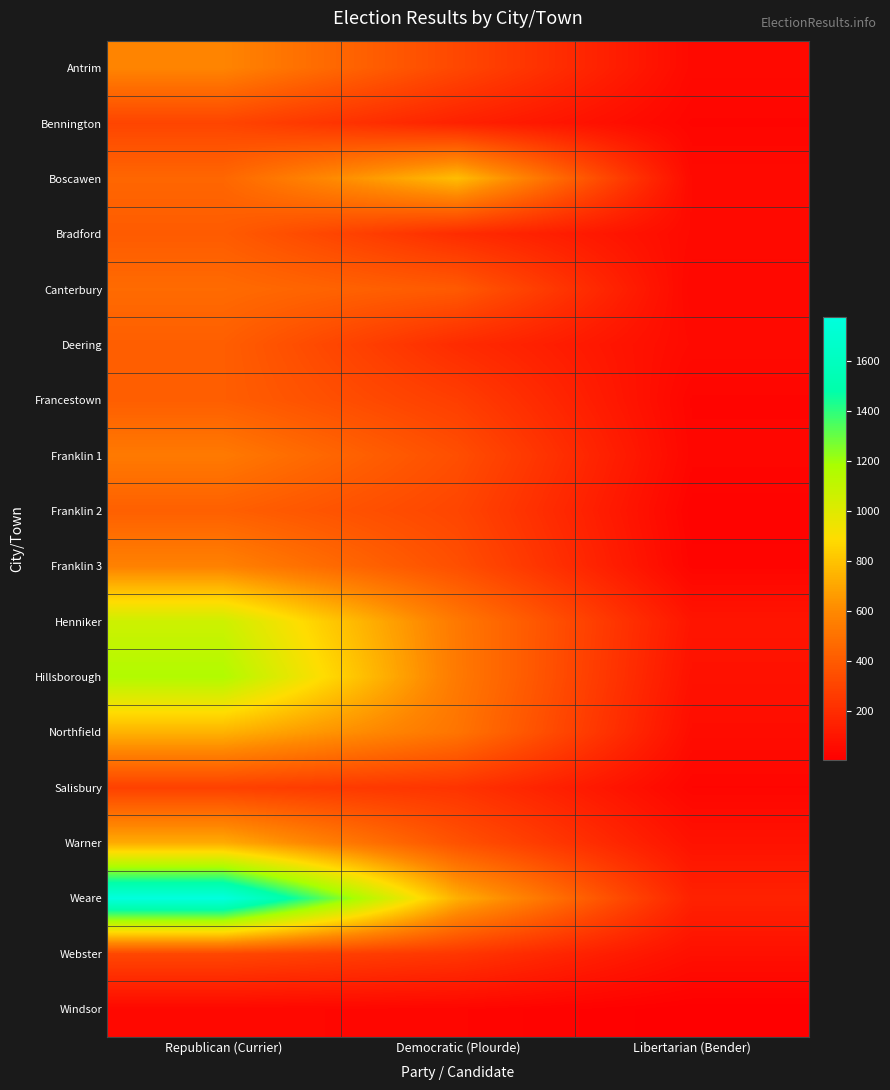

List the series in order of their peak value, lowest first.

Windsor, Salisbury, Bennington, Webster, Bradford, Deering, Francestown, Franklin 2, Canterbury, Franklin 1, Franklin 3, Antrim, Warner, Northfield, Boscawen, Henniker, Hillsborough, Weare